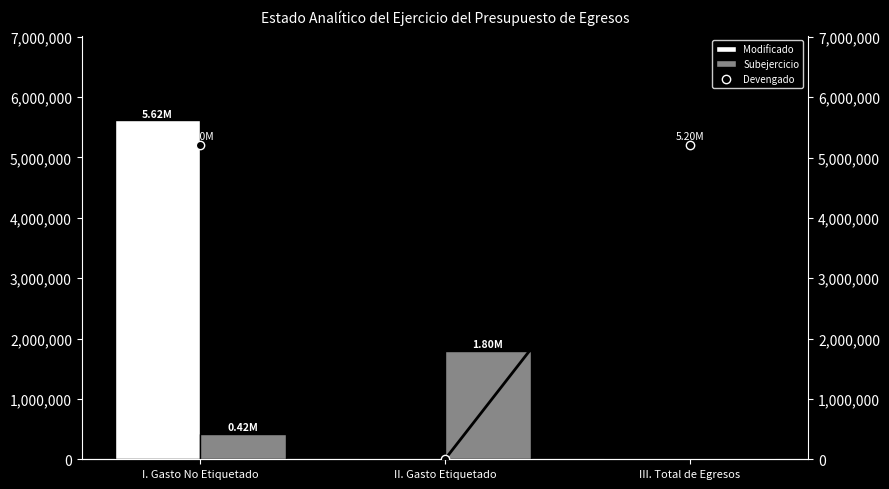

Reading right to left, what are all the values shown in this chart?

Modificado: 0.0	0.0	5615449.6
Subejercicio: 0.0	1800000.0	415429.2
Devengado: 5200020.5	0.0	5200020.5